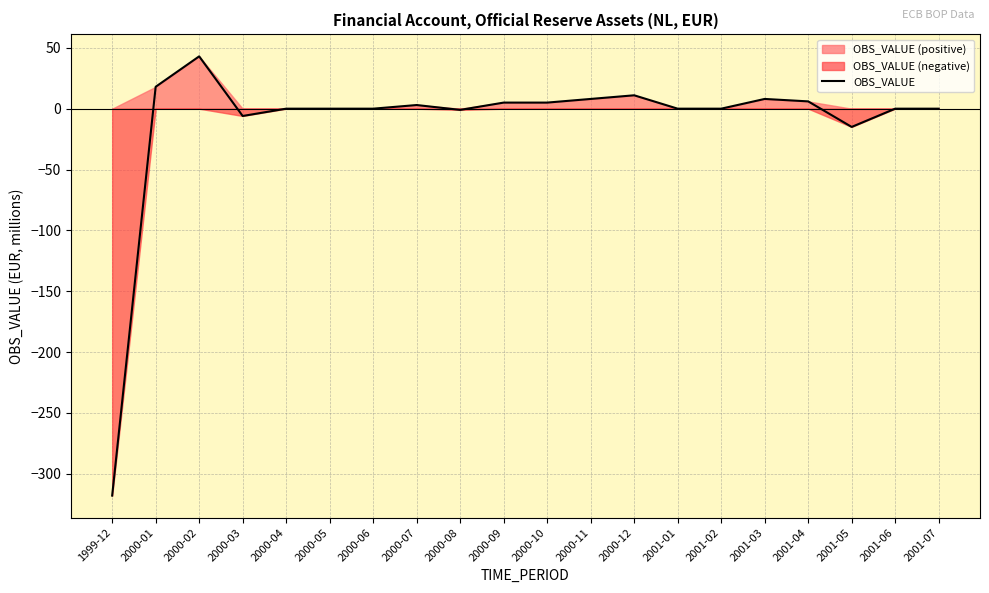

Which label corresponds to the smallest value in the chart?

1999-12